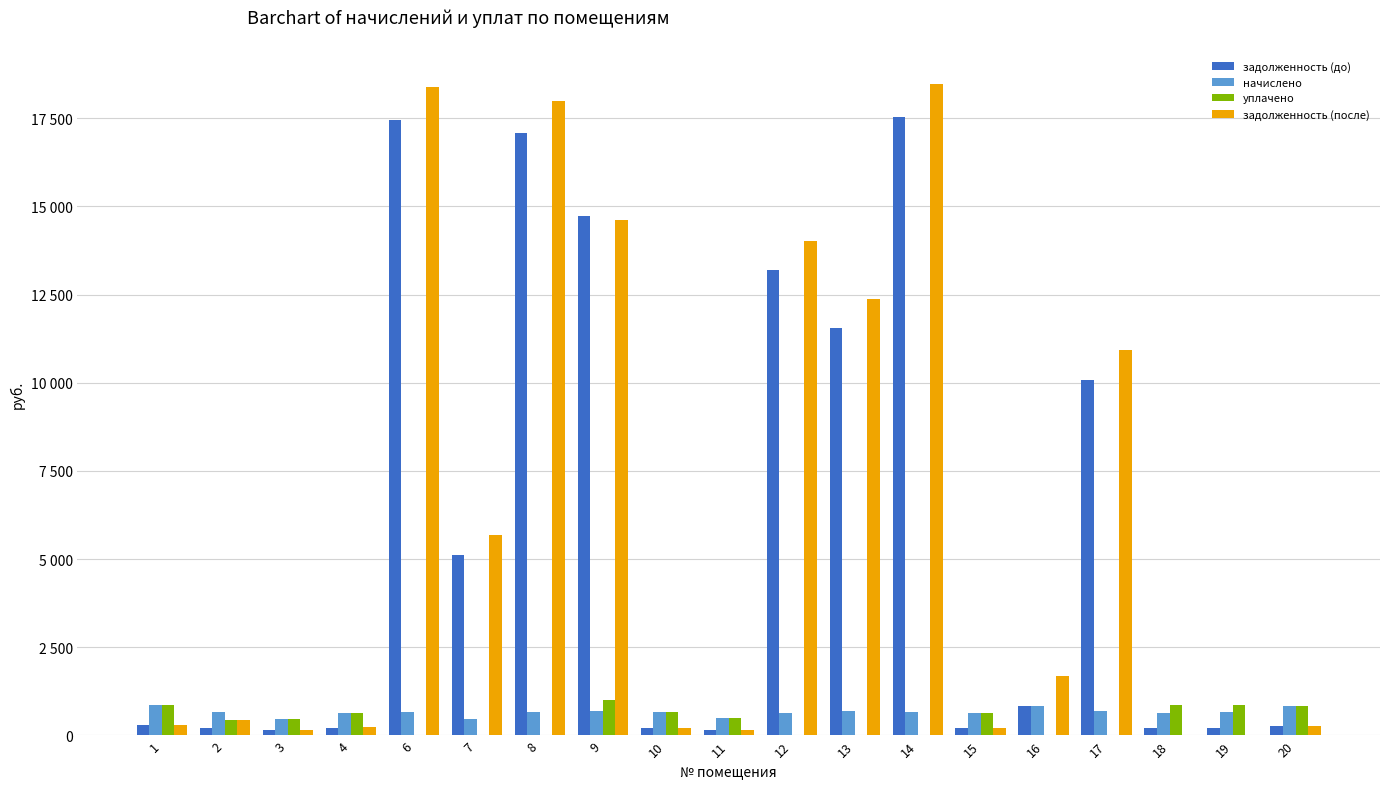

Which label corresponds to the smallest value in the chart?

6